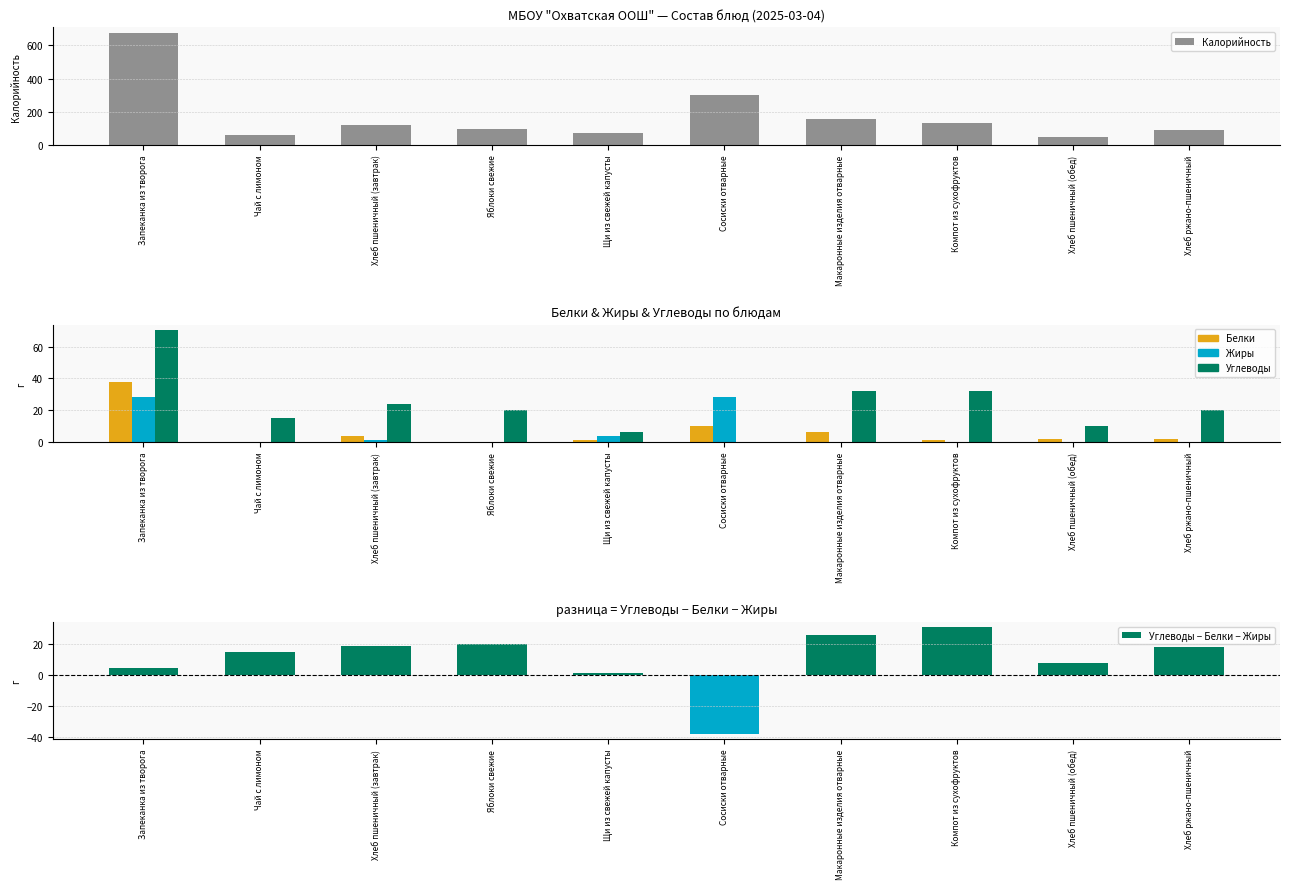

What position from the right is Хлеб ржано-пшеничный?

1